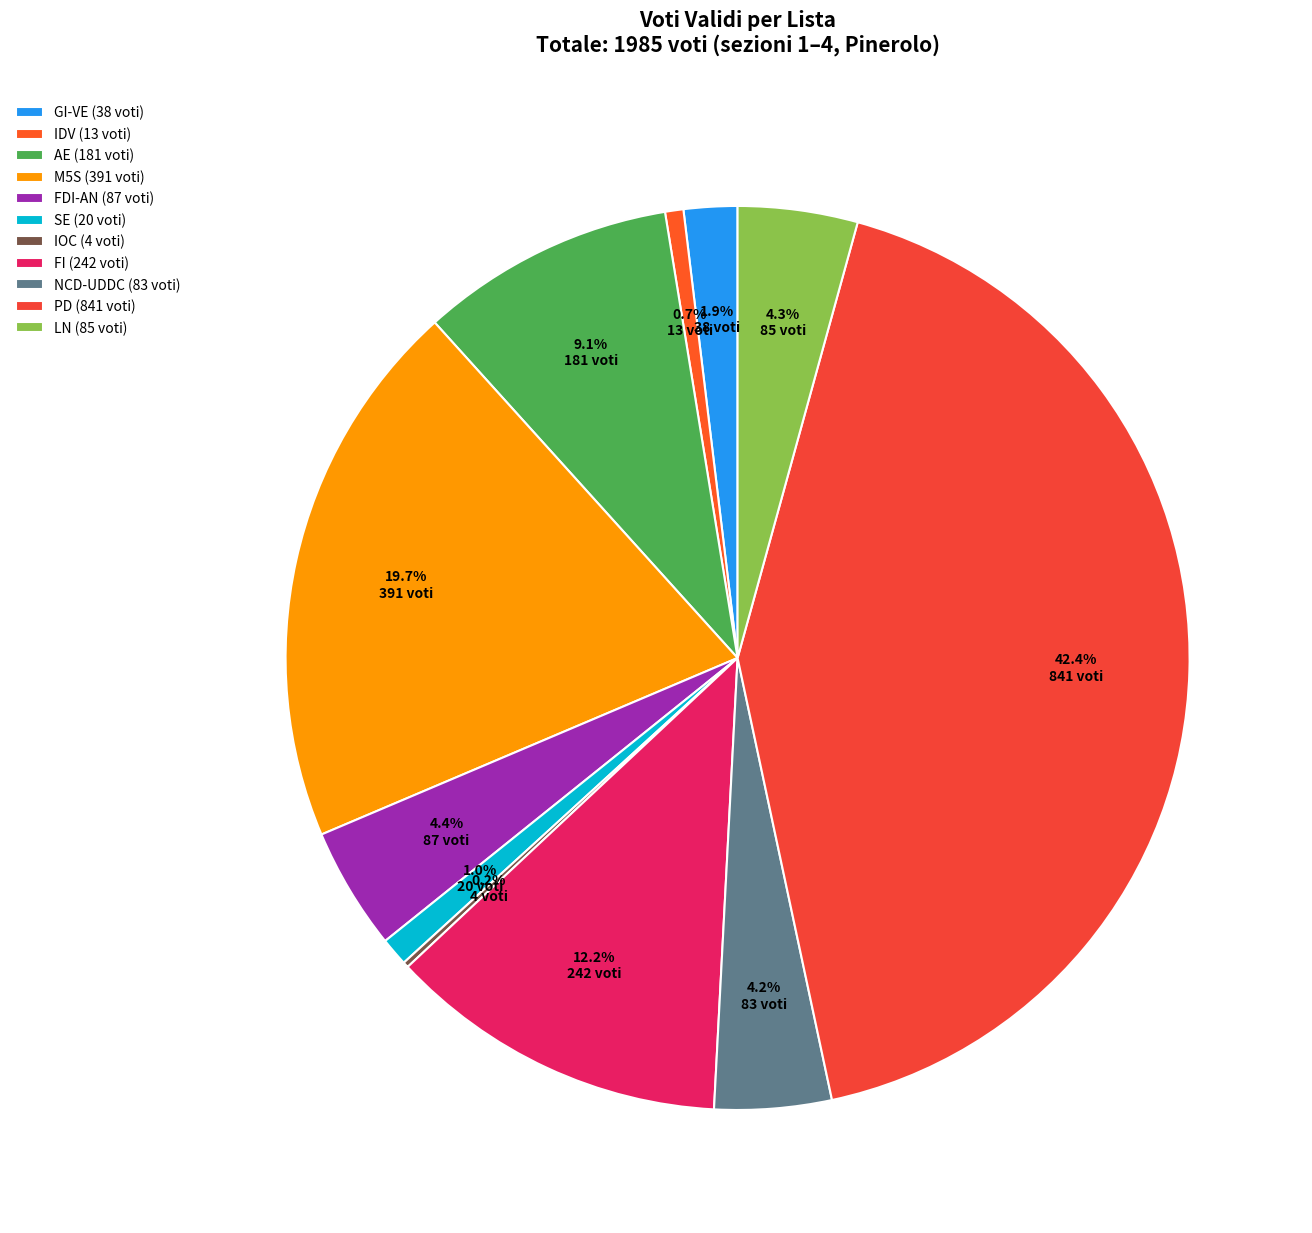

Which slice is the smallest?

IOC